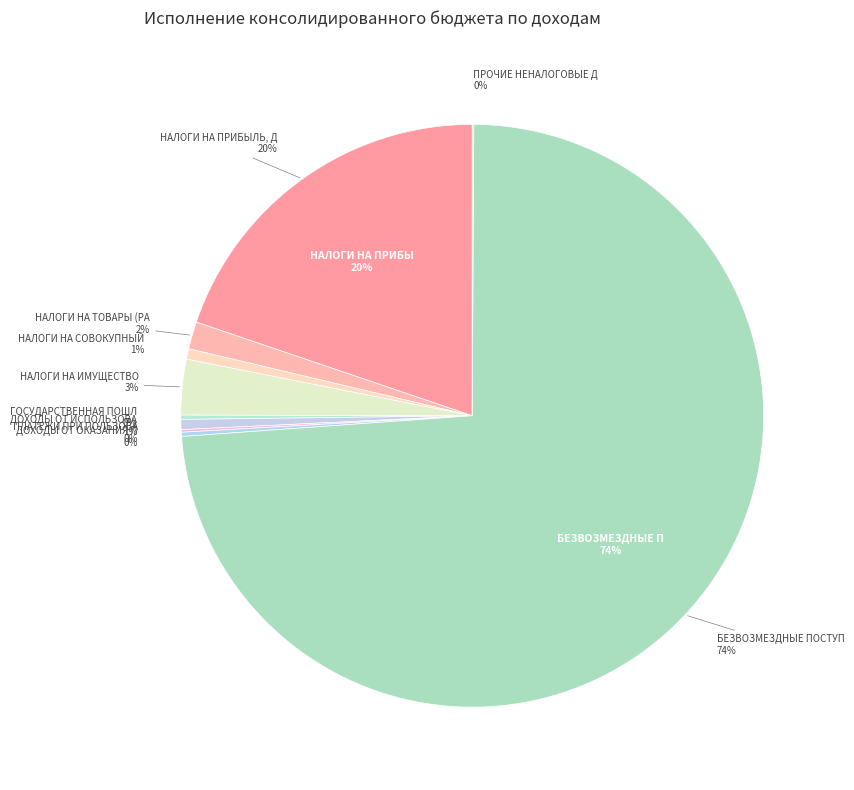

Count the number of slices in the pie.

10